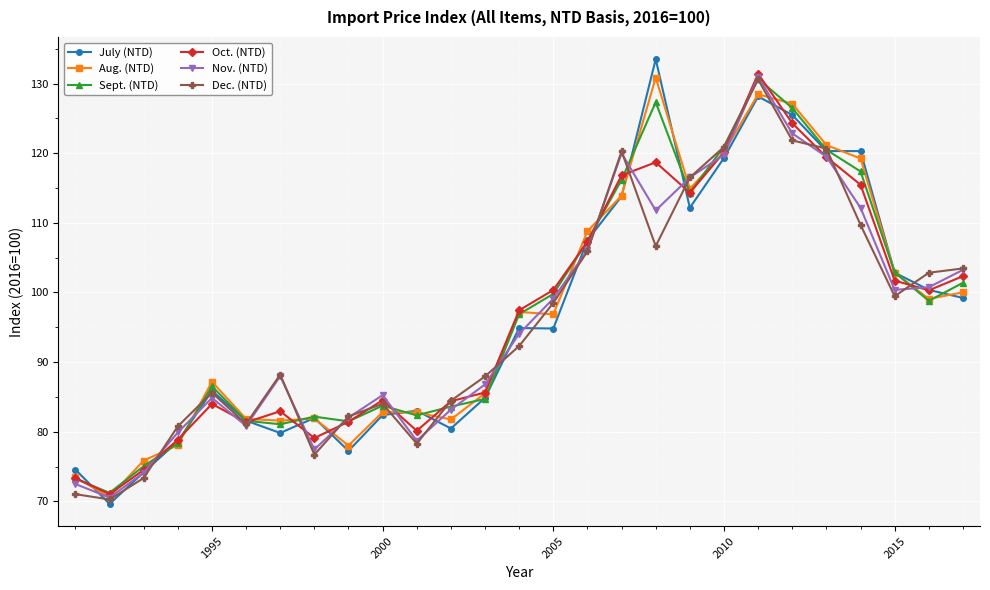

What is the value of the Dec. (NTD) point at the 25th from the left?

99.5